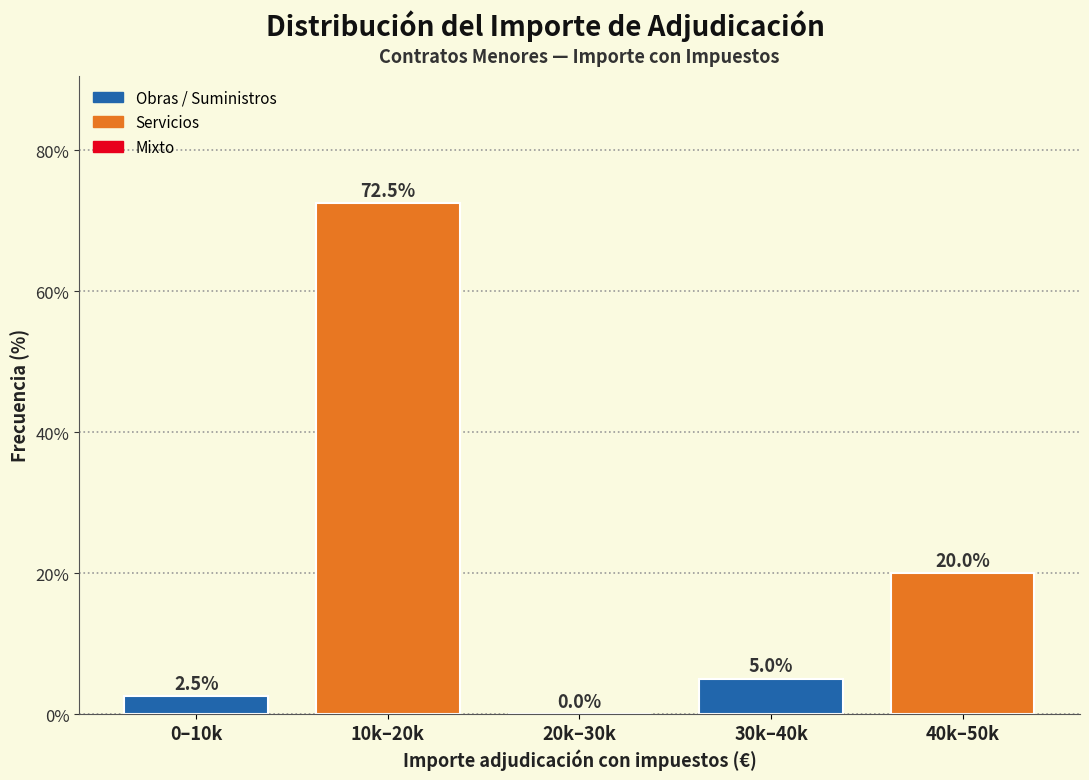

Reading left to right, what are all the values shown in this chart?

0–10k=2.5	10k–20k=72.5	20k–30k=0.0	30k–40k=5.0	40k–50k=20.0